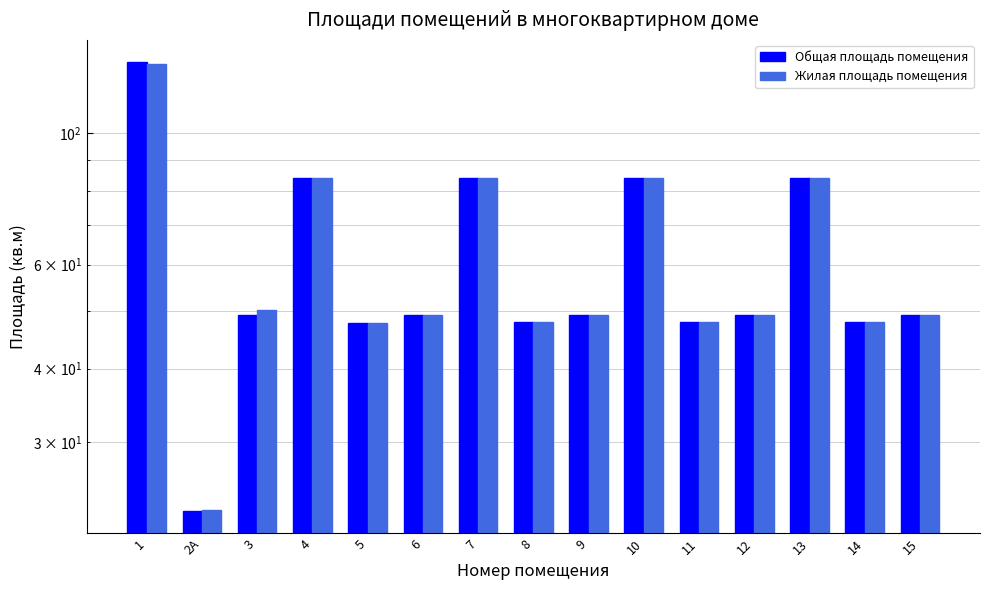

What is the label of the 15th bar from the left?

15